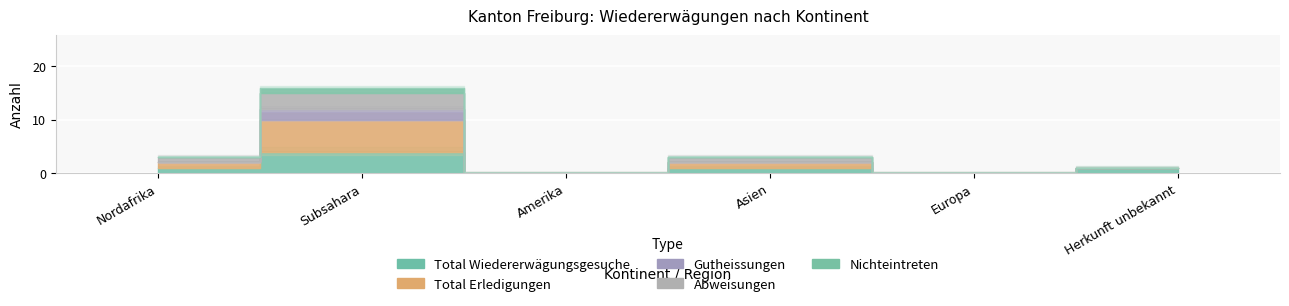

At which label is Gutheissungen closest to 1?

Nordafrika